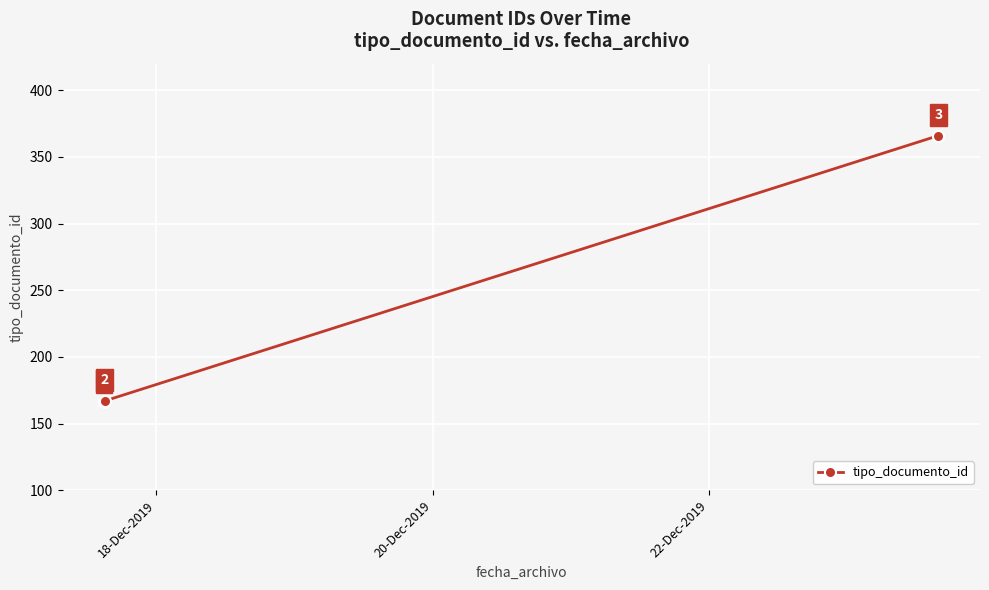

What is the value of the 2nd point from the left?

167